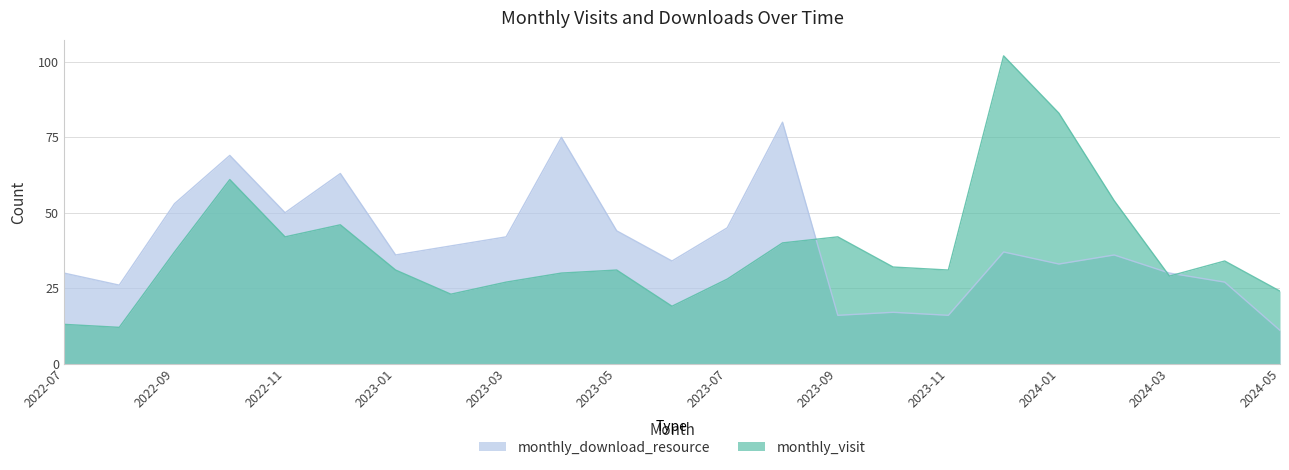

Between 2022-08 and 2024-02, which series saw the biggest shift?

monthly_visit